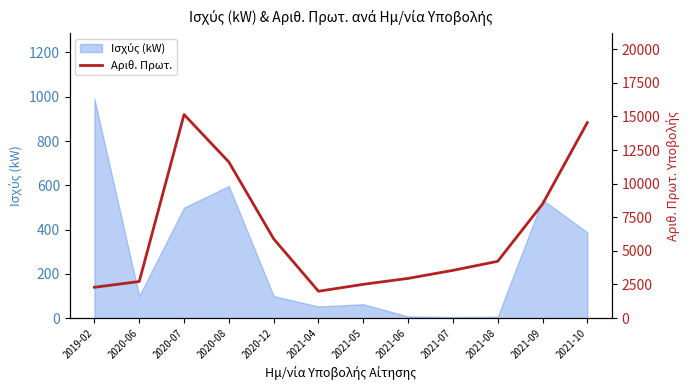

The value at 2021-04 is 1997.0. True or false?

True